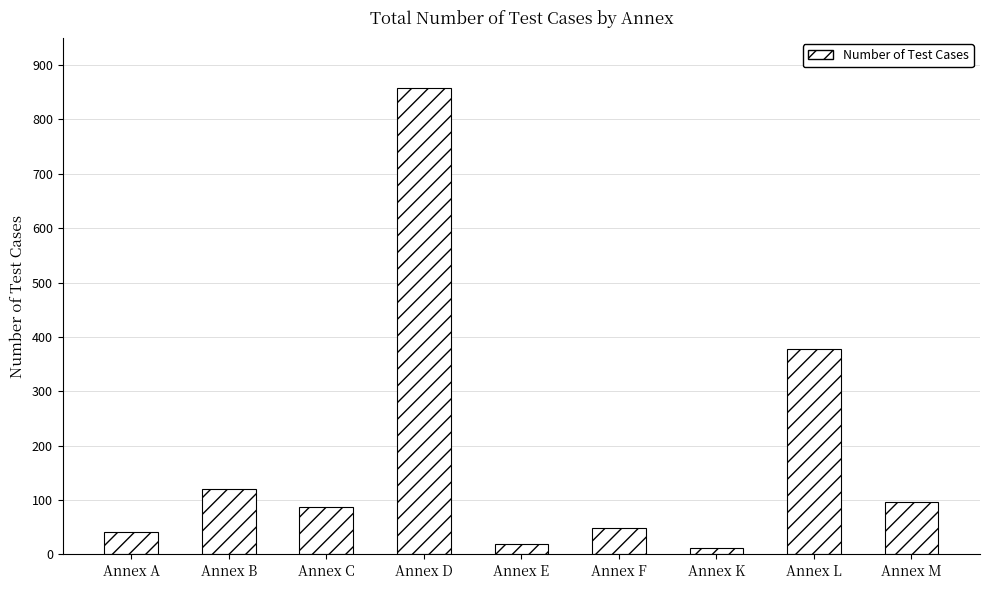

How many data points are less than 88?

4